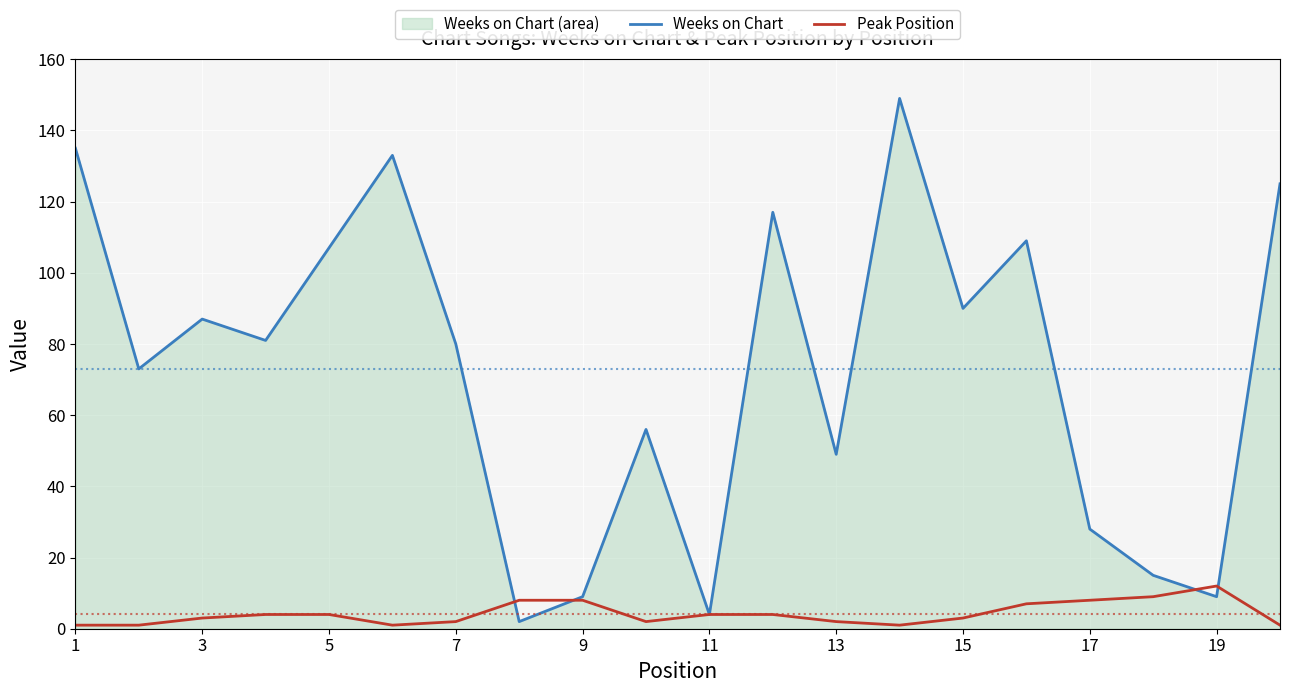

Does the chart display data point markers on the line(s)?

No